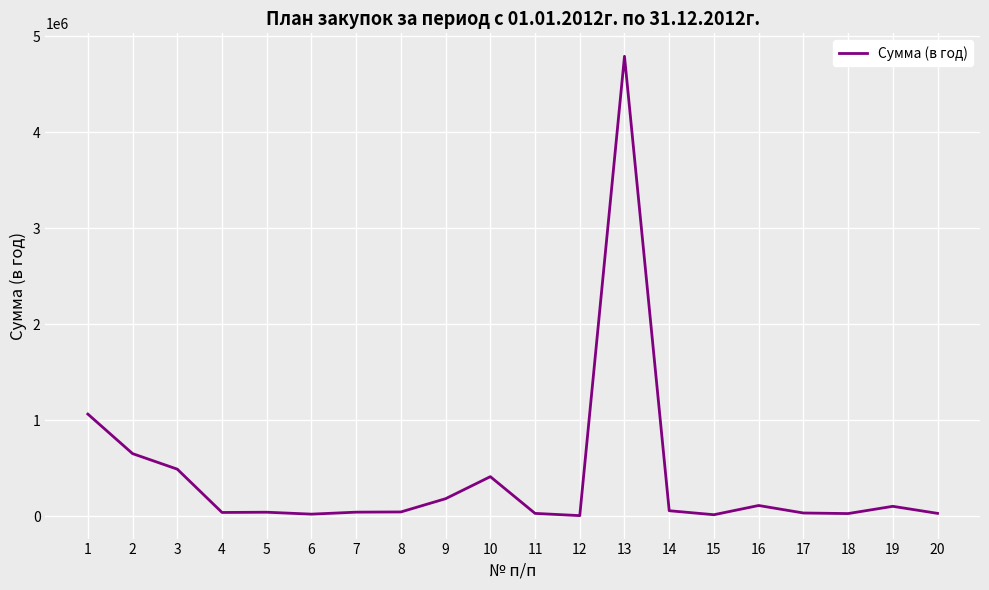

What is the difference between the maximum and minimum values?

4784386.0